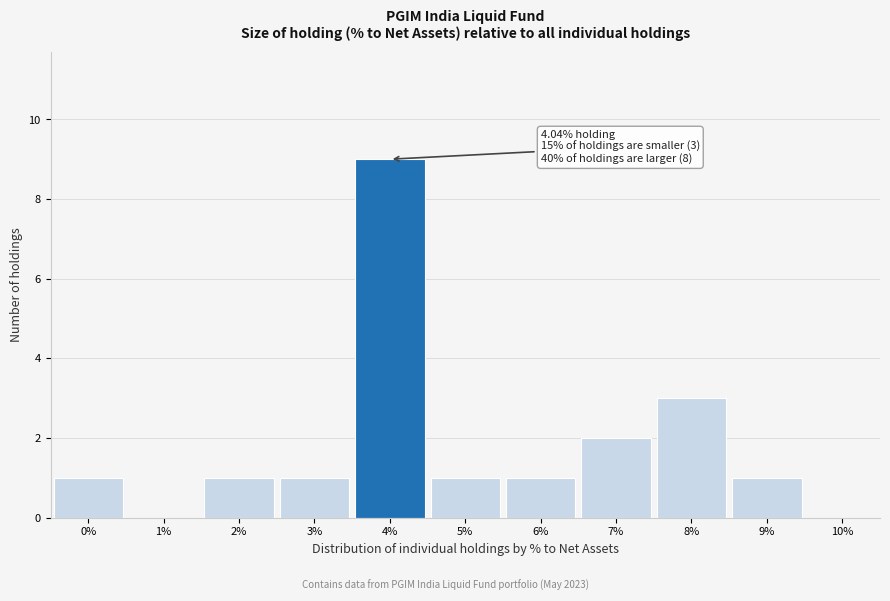

Which category has the highest value across all series?

4%